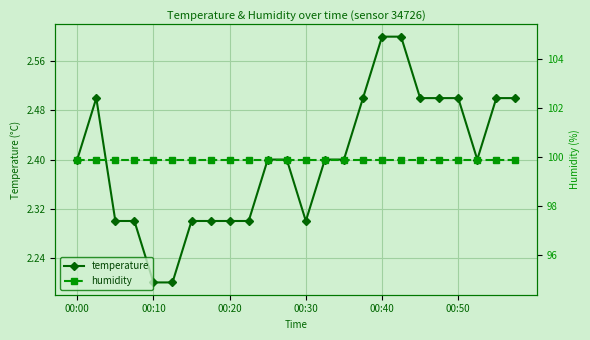

What are all the series names shown in the legend?

temperature, humidity